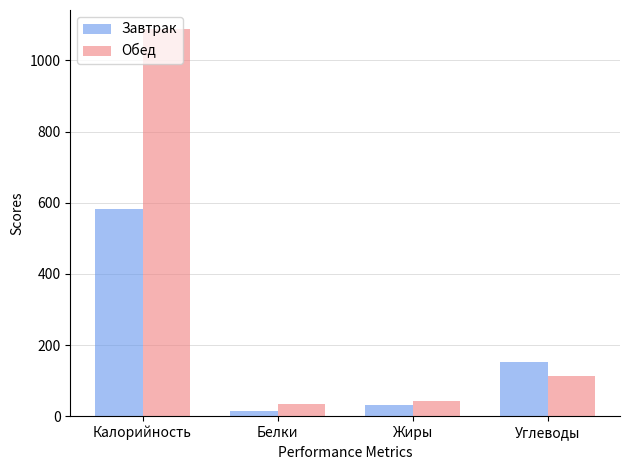

Rank the categories by Завтрак value from lowest to highest.

Белки, Жиры, Углеводы, Калорийность